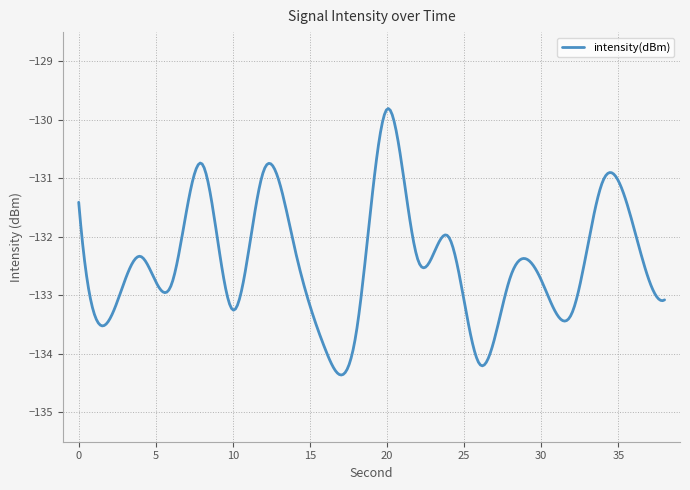

What is the minimum value shown in the chart?

-134.4